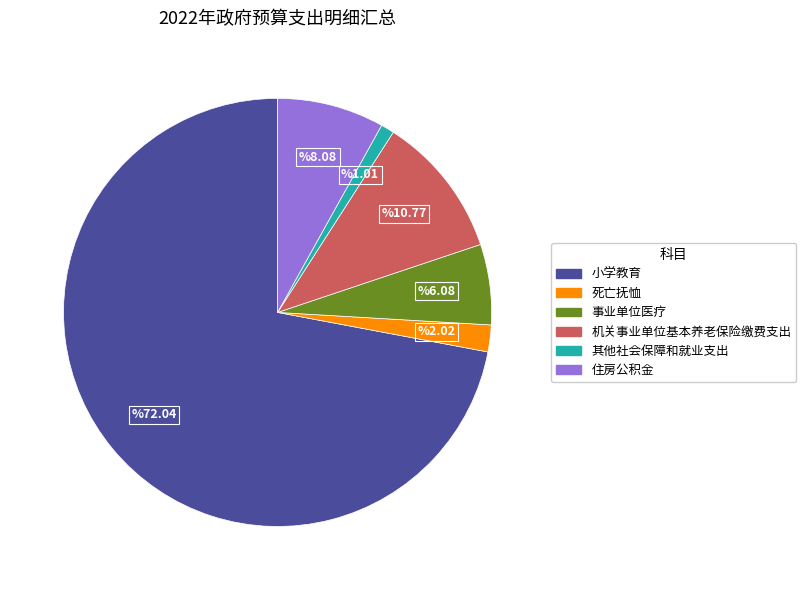

Is it true that 事业单位医疗 is 1% of the pie?

False